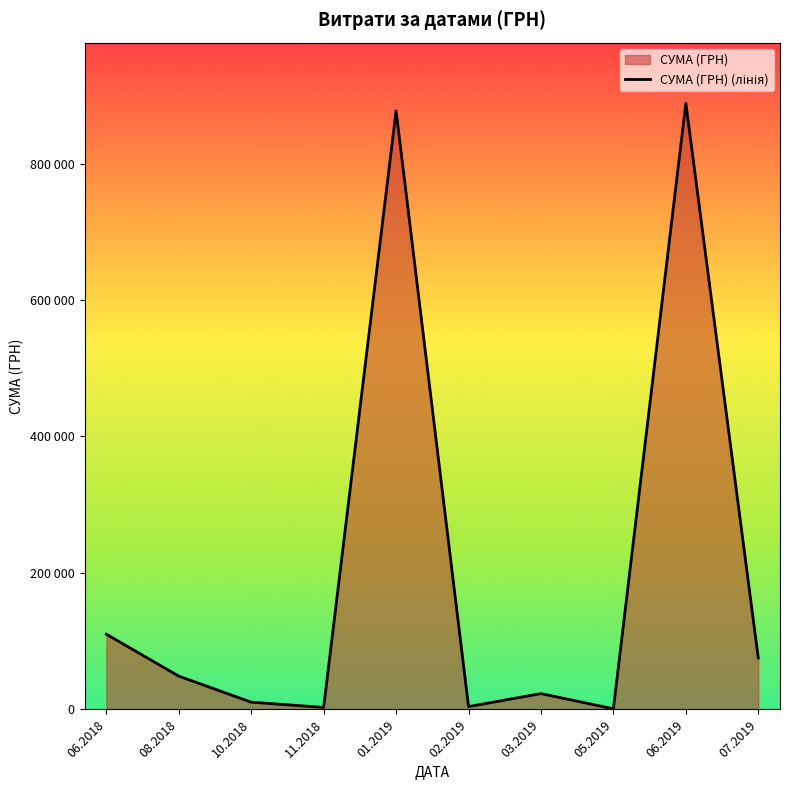

Does the chart display data point markers on the line(s)?

No